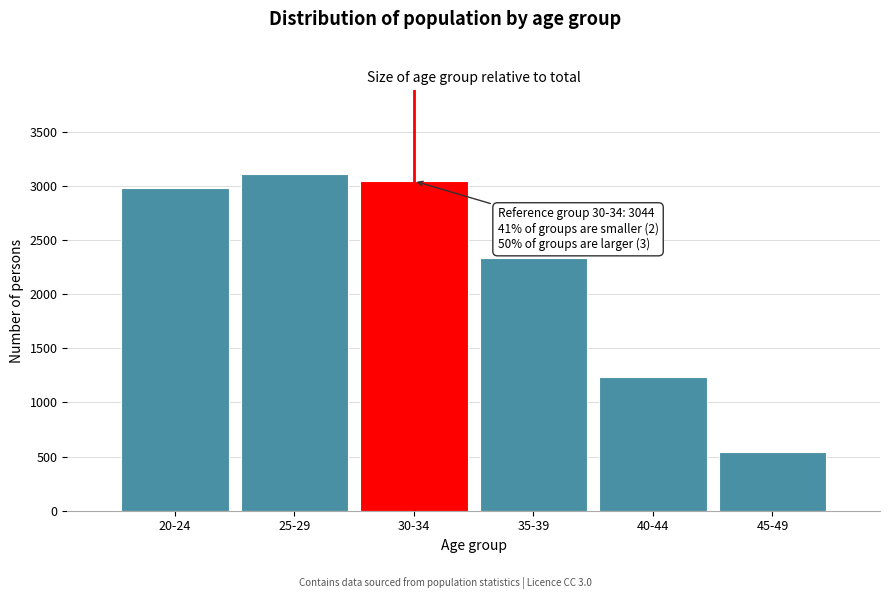

Reading left to right, transcribe all the data shown in this chart.

2976	3105	3044	2330	1230	538